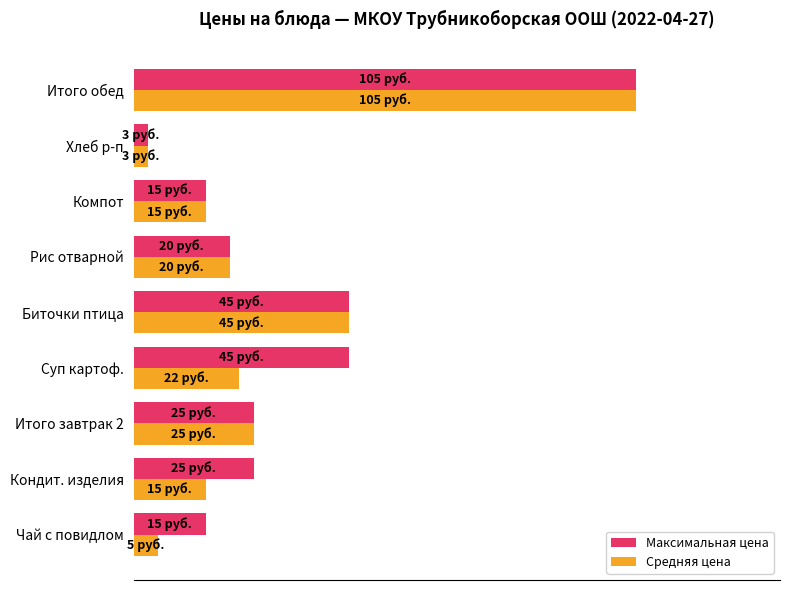

At which category is the sum across all series the highest?

Итого обед